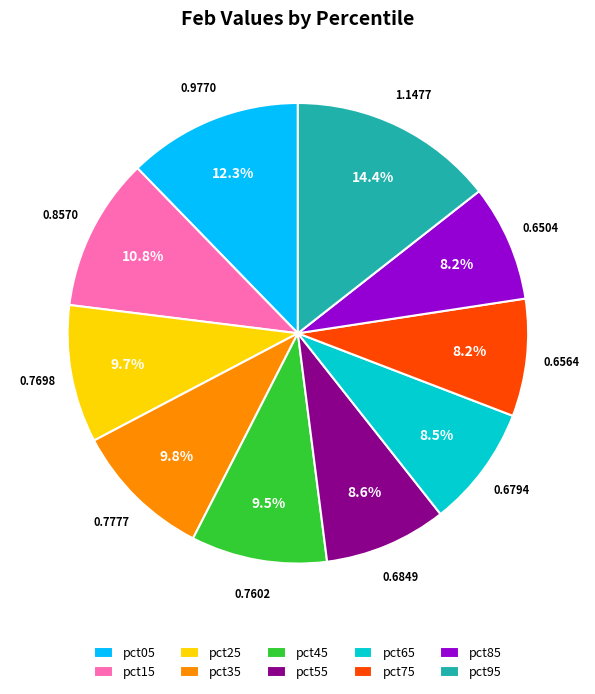

How many slices are in this pie chart?

10